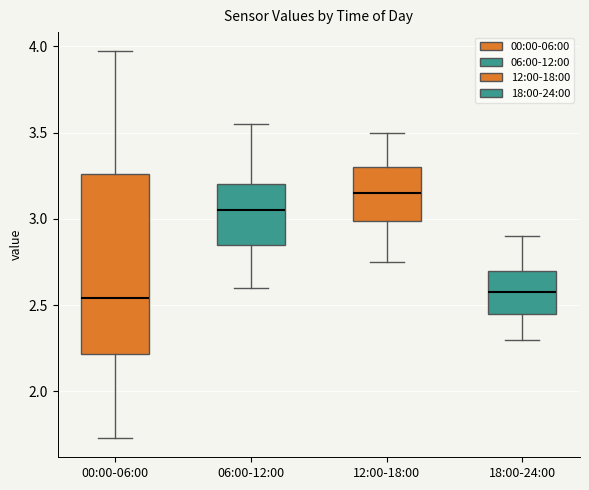

Which box is the tallest, from its lower edge to its upper edge?

00:00-06:00